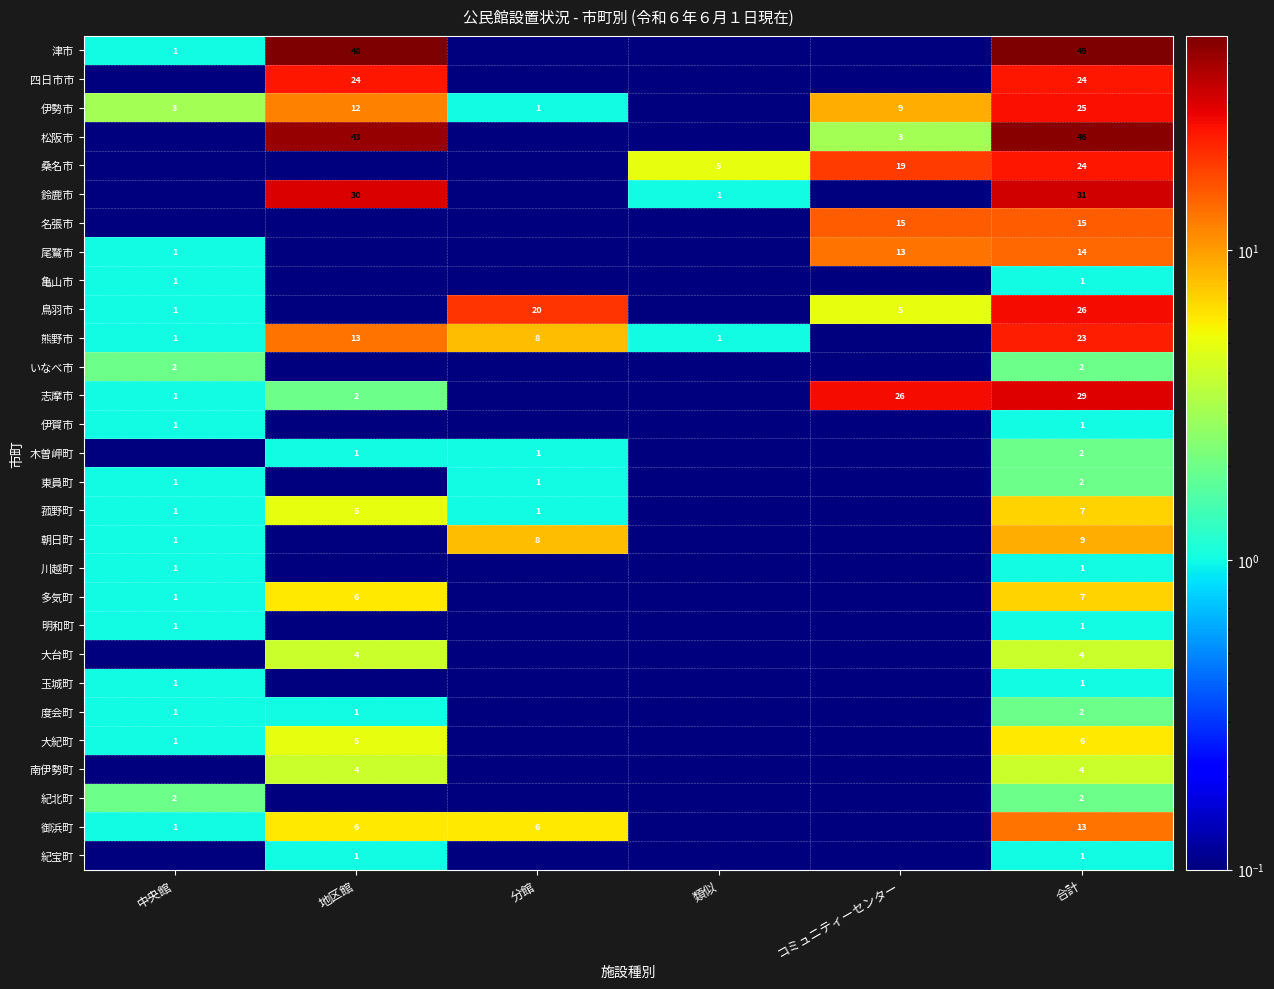

At which category is the sum across all series the highest?

合計